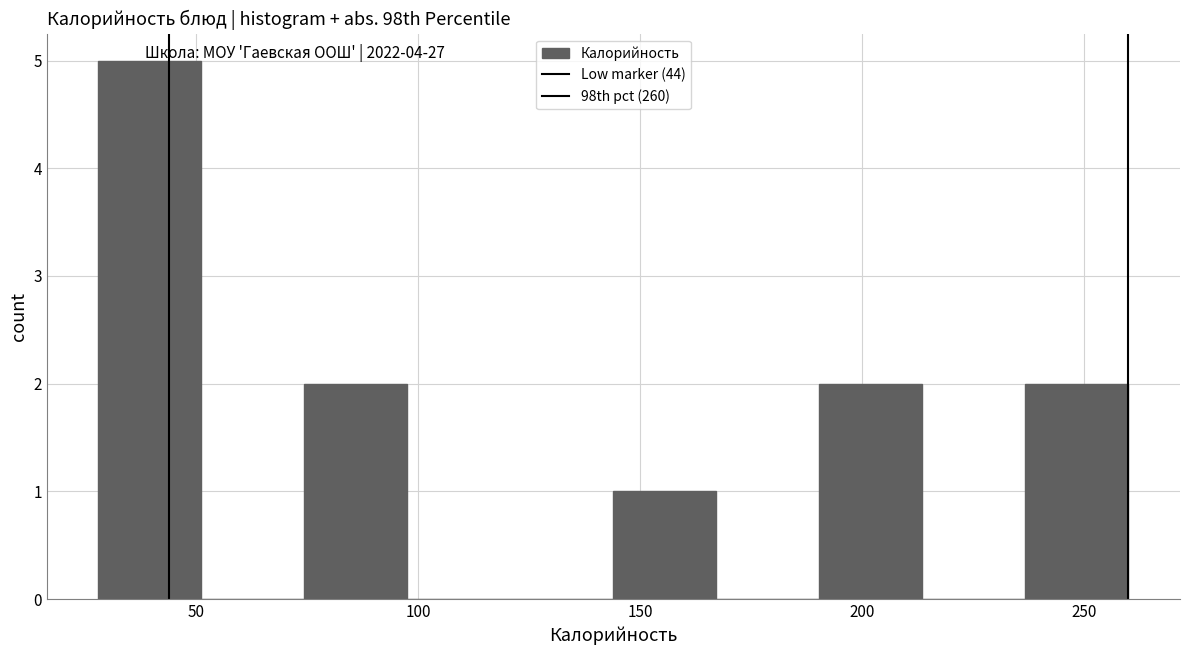

Over which range of the x-axis is the bar tallest?

30 to 50